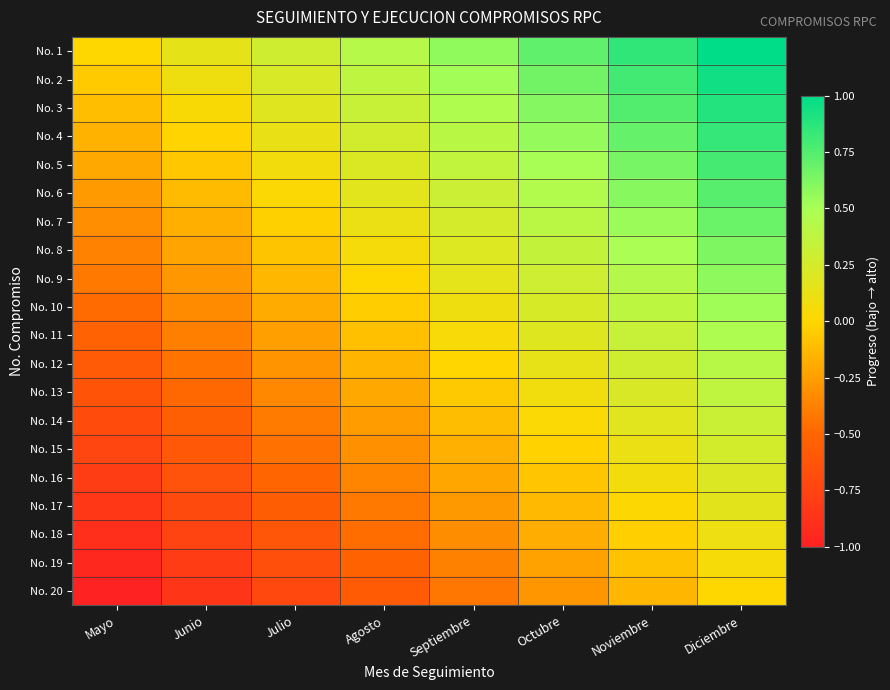

At Noviembre, list the series in order from smallest to largest.

No. 20, No. 19, No. 18, No. 17, No. 16, No. 15, No. 14, No. 13, No. 12, No. 11, No. 10, No. 9, No. 8, No. 7, No. 6, No. 5, No. 4, No. 3, No. 2, No. 1